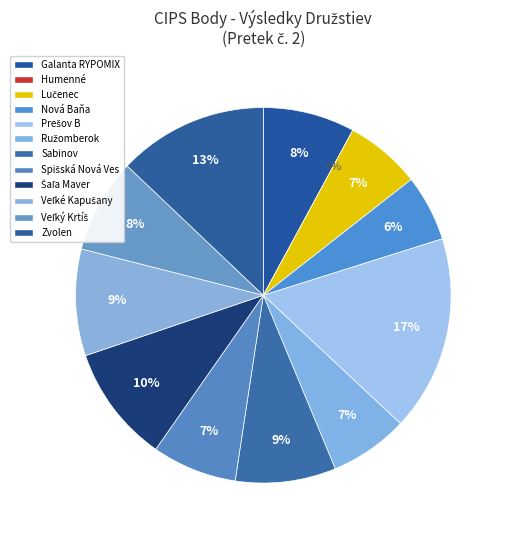

Is it true that Humenné is 0% of the pie?

True